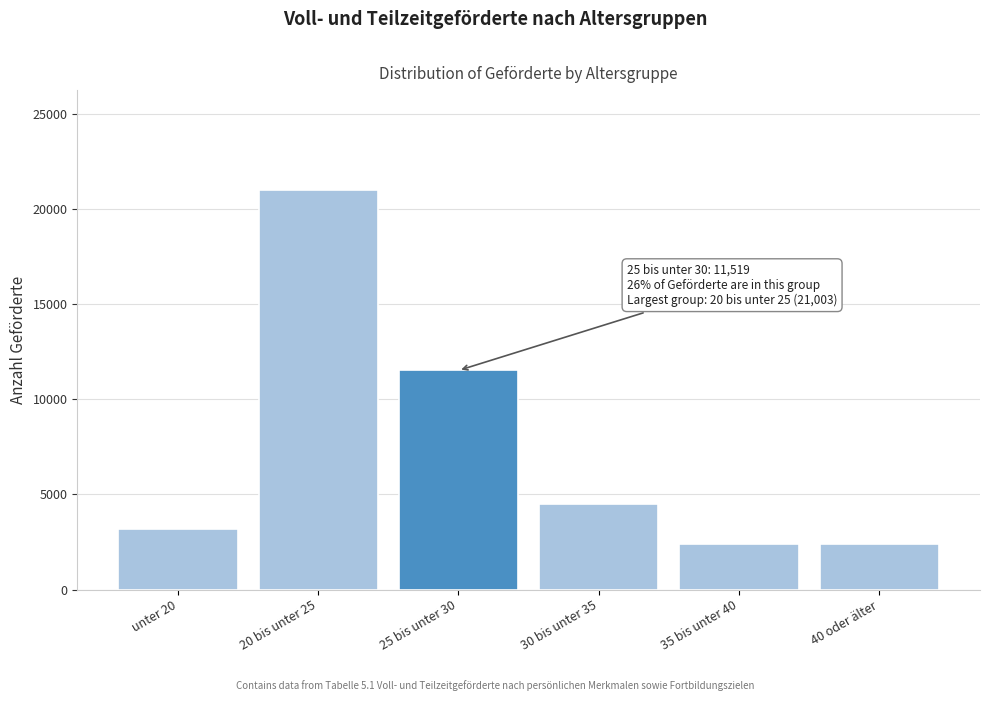

At which category does the chart reach its peak across all series?

20 bis unter 25